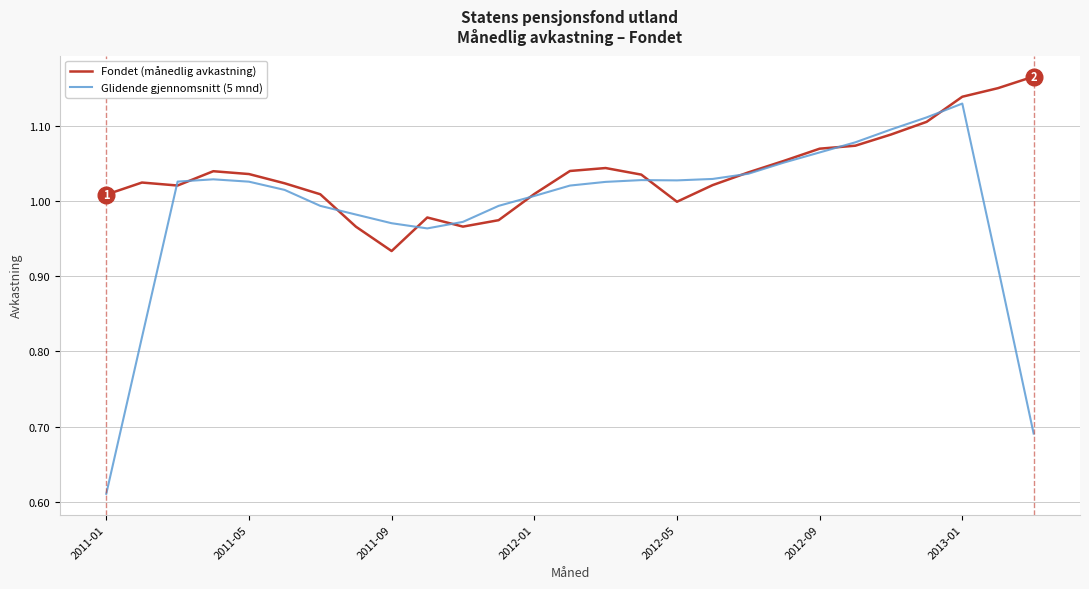

Rank the series by their maximum value, from lowest to highest.

Glidende gjennomsnitt (5 mnd), Fondet (månedlig avkastning)